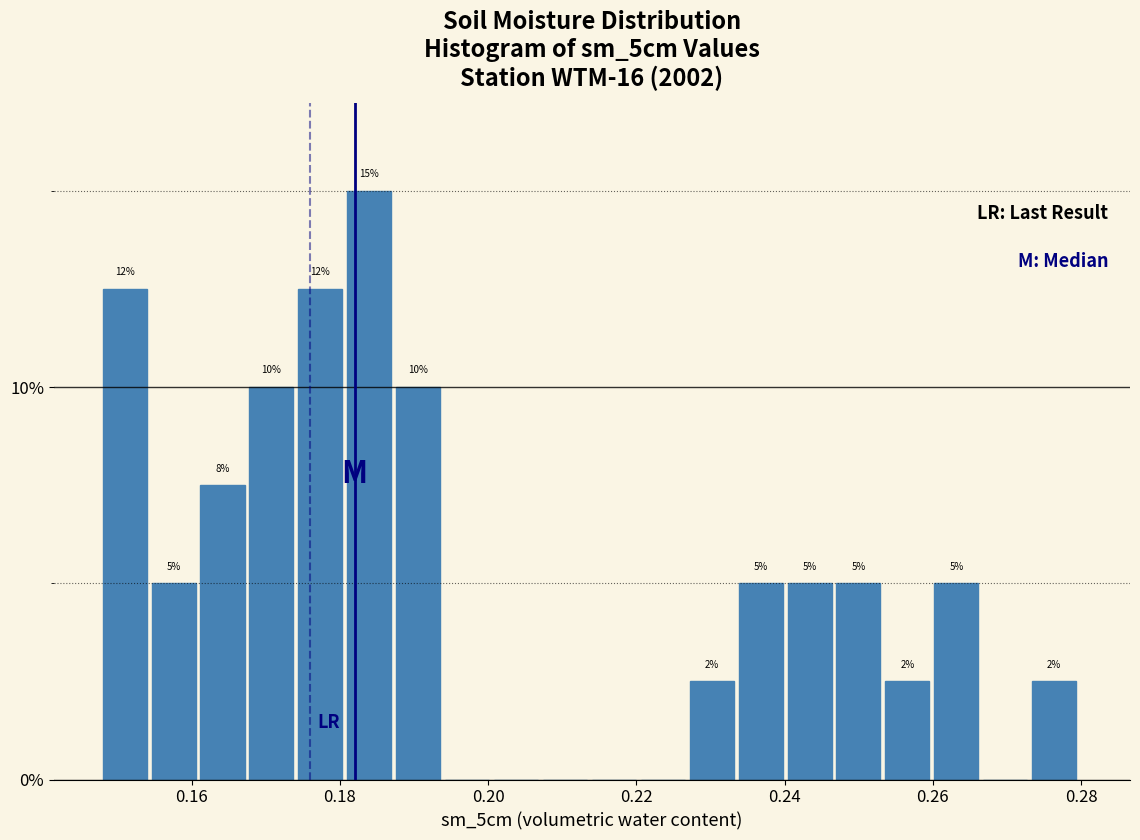

Around what value on the x-axis is the tallest bar? Give the approximate position of its centre, as read against the axis.

0.184